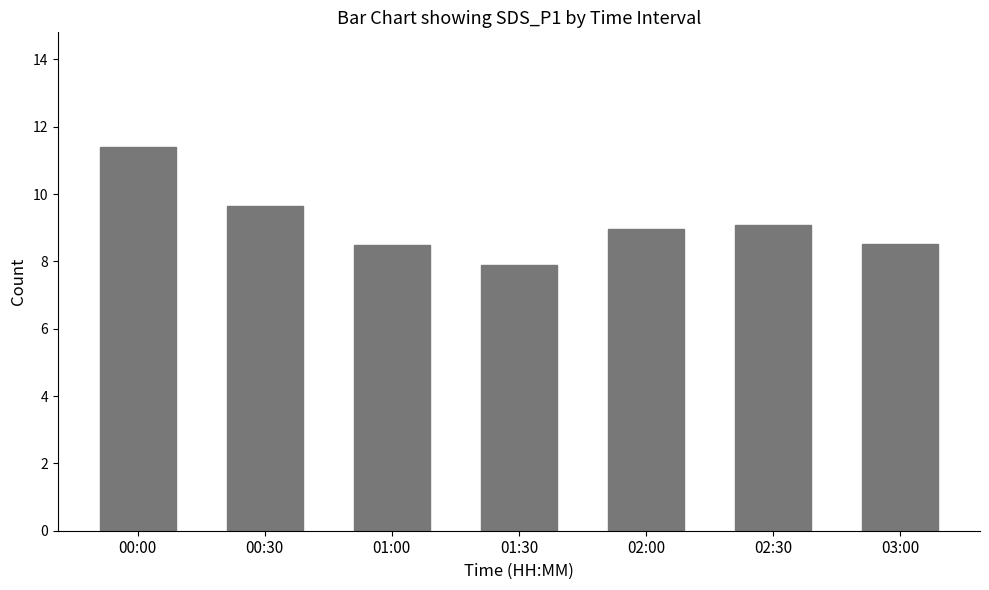

Which category has the highest value across all series?

00:00